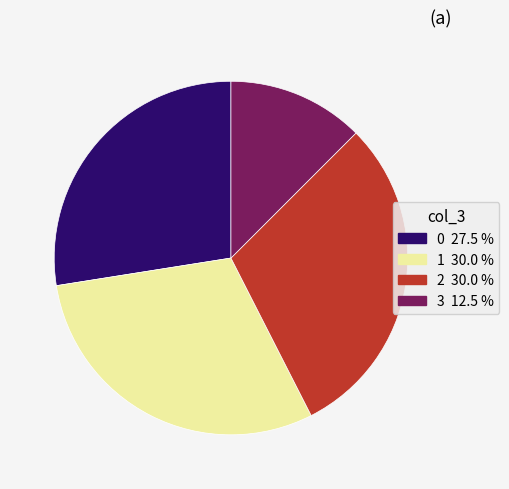

Combined, do 1 and 2 account for over 50%?

Yes